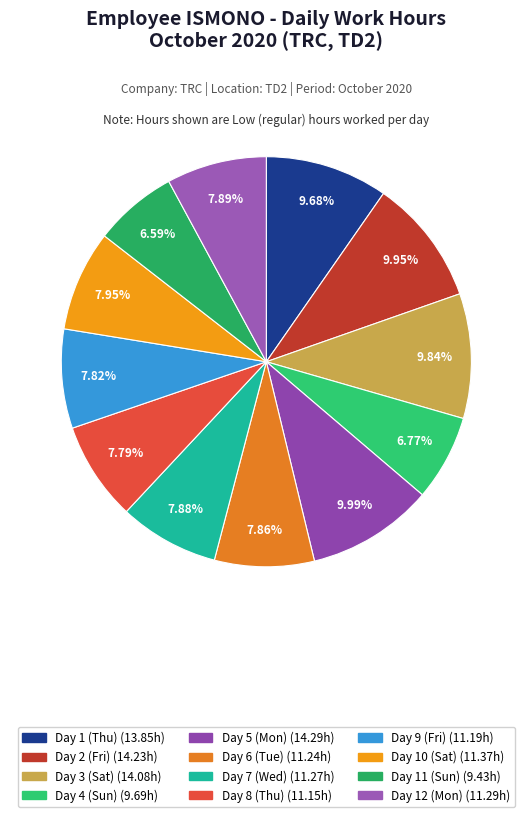

Combined, what portion of the pie is Day 11 (Sun) and Day 10 (Sat)?

14.5%